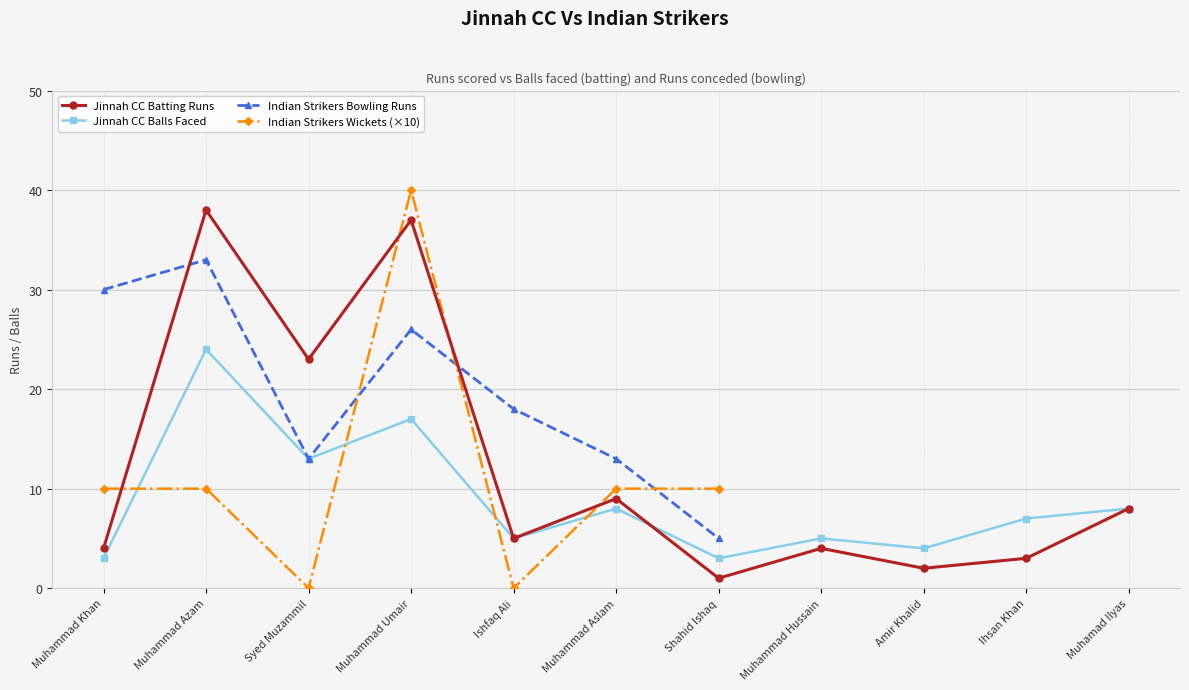

What is the label of the 6th point from the right?

Muhammad Aslam